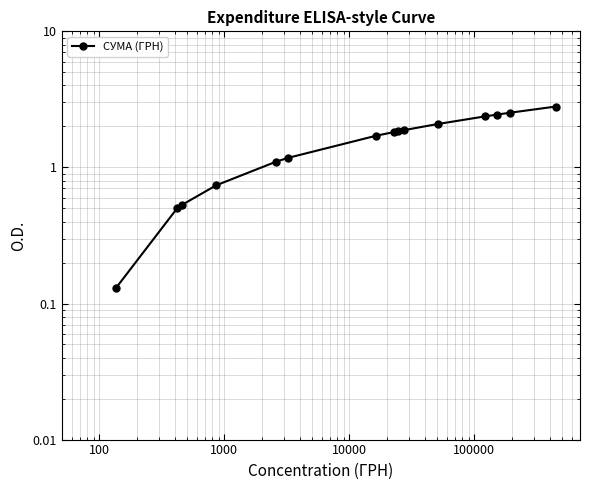

Is it true that the value at 100000 is 0.3?

False